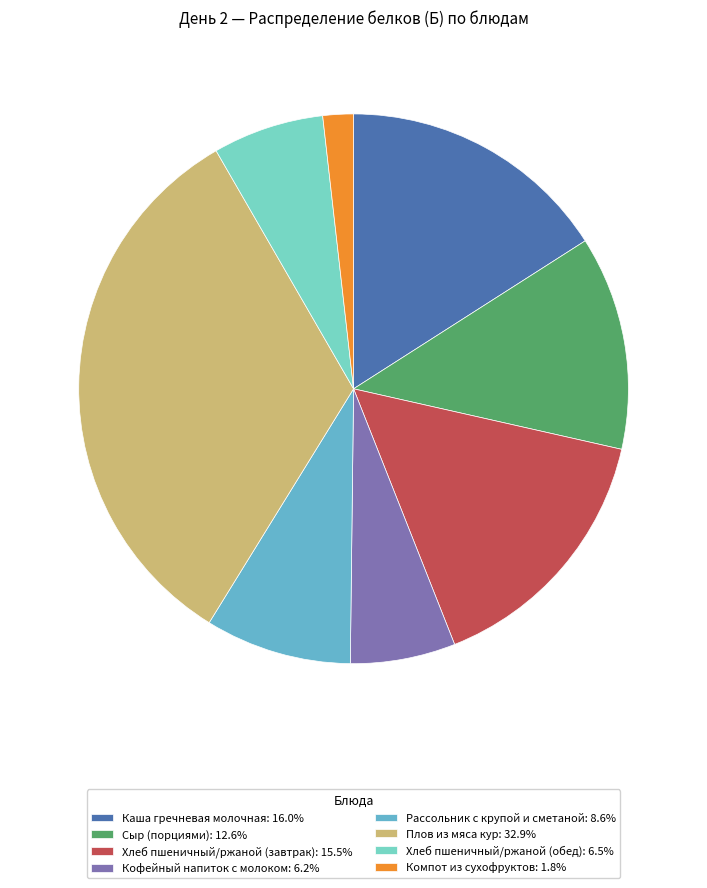

The Хлеб пшеничный/ржаной (завтрак) slice represents 15% of the pie. True or false?

True